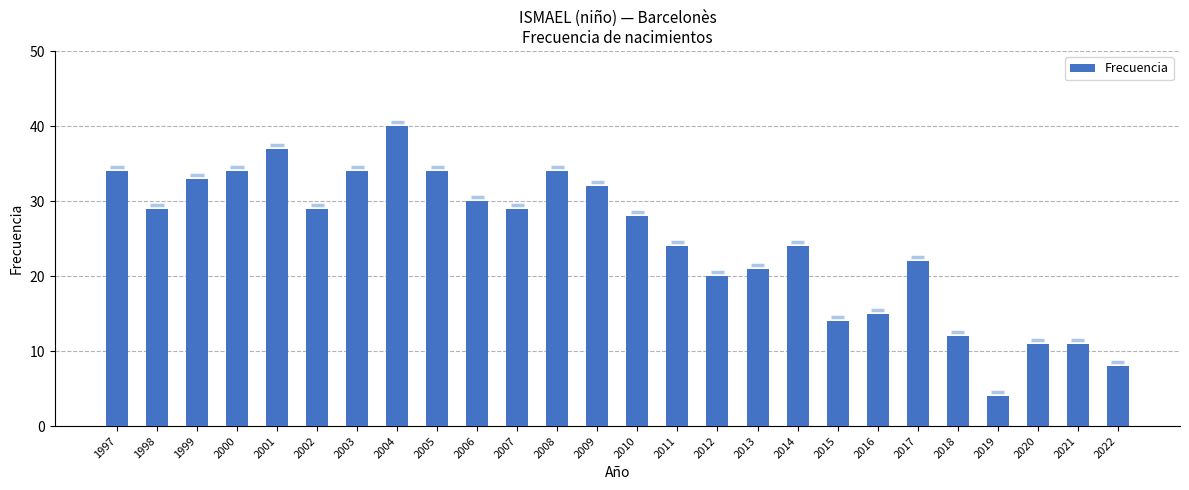

Reading left to right, what are all the values shown in this chart?

1997=34	1998=29	1999=33	2000=34	2001=37	2002=29	2003=34	2004=40	2005=34	2006=30	2007=29	2008=34	2009=32	2010=28	2011=24	2012=20	2013=21	2014=24	2015=14	2016=15	2017=22	2018=12	2019=4	2020=11	2021=11	2022=8